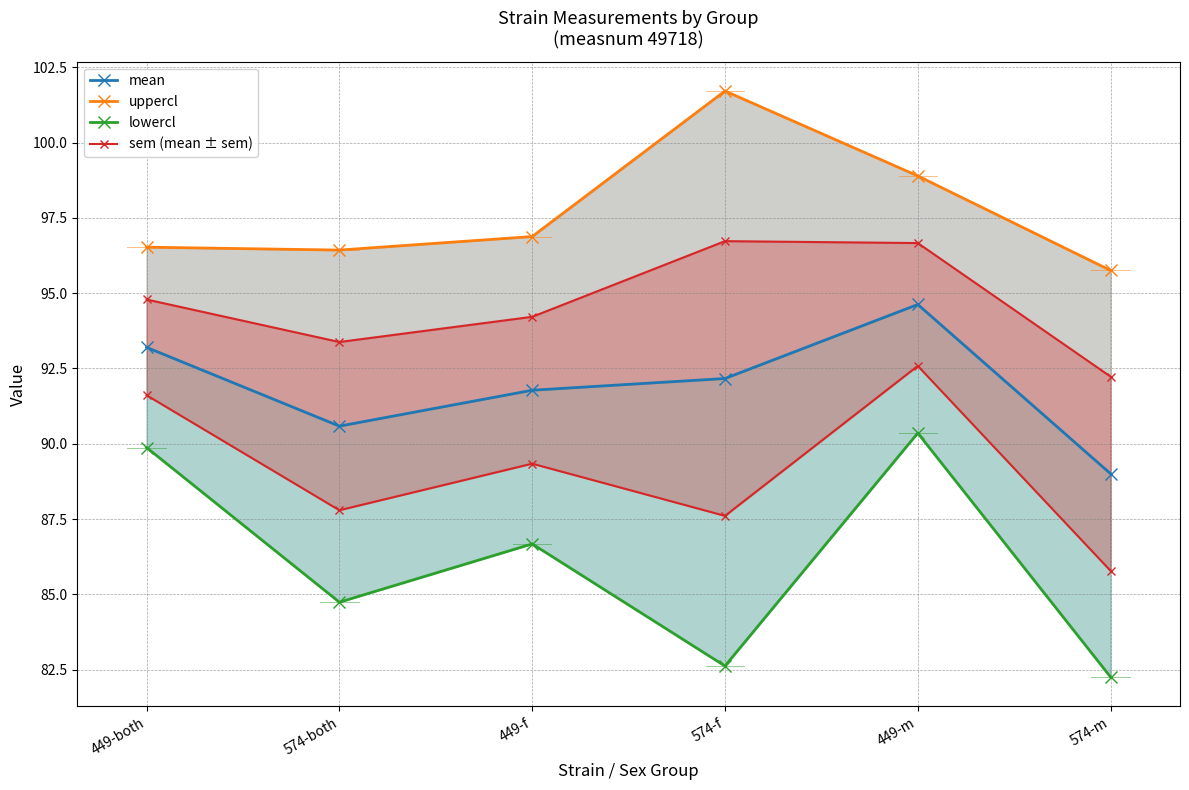

Which series has the largest total across all categories?

uppercl